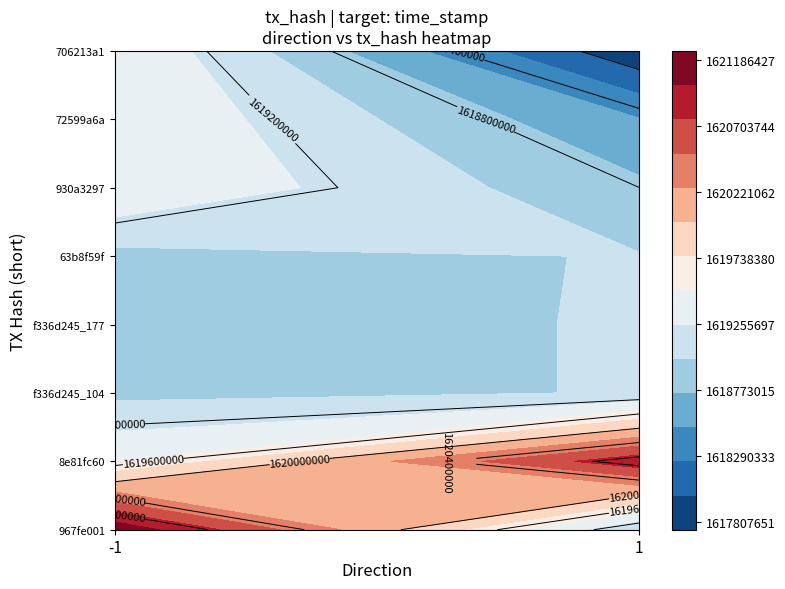

Between direction and time_stamp, which series saw the biggest shift?

967fe001